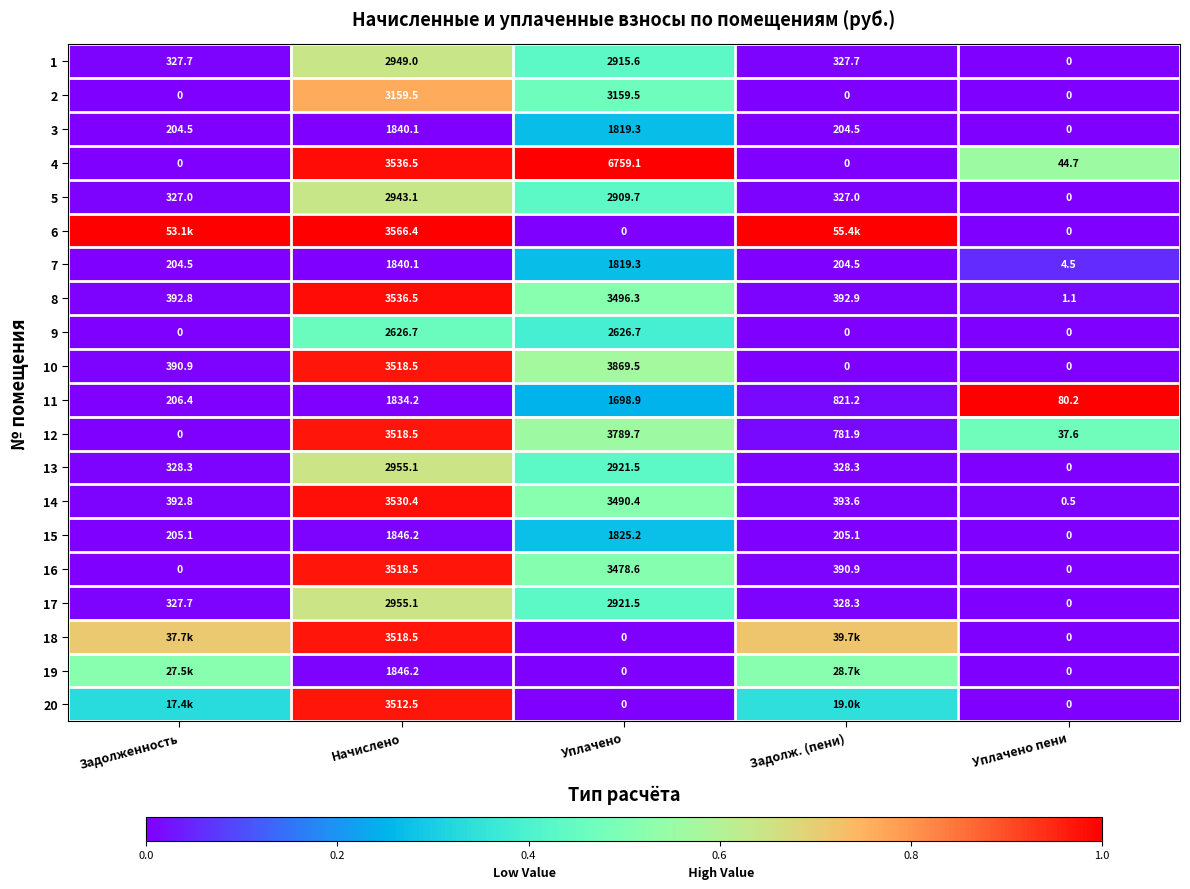

List the labels in order of 8 value, largest first.

Начислено, Уплачено, Задолж. (пени), Задолженность, Уплачено пени